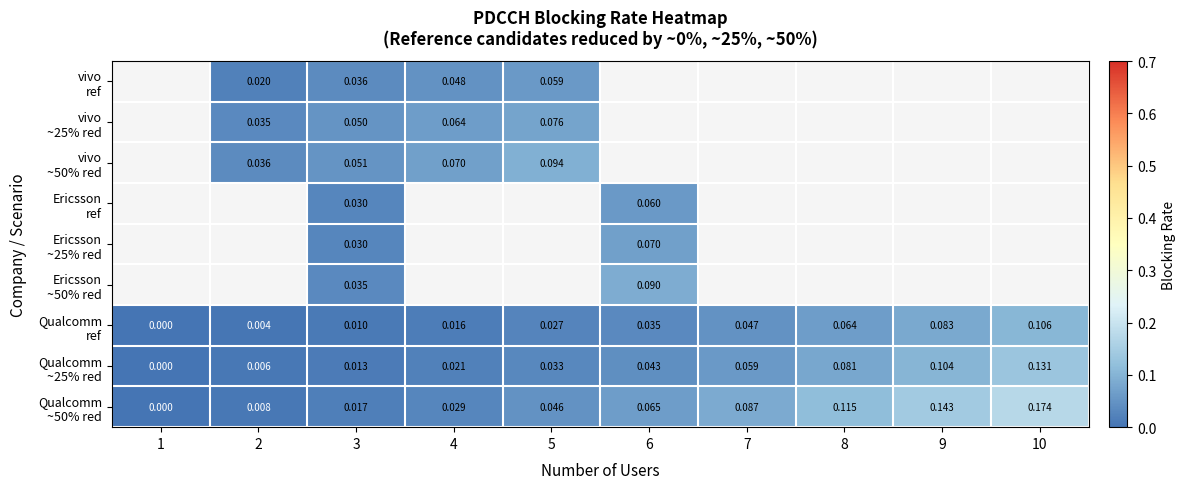

What is the greatest value displayed?

0.2